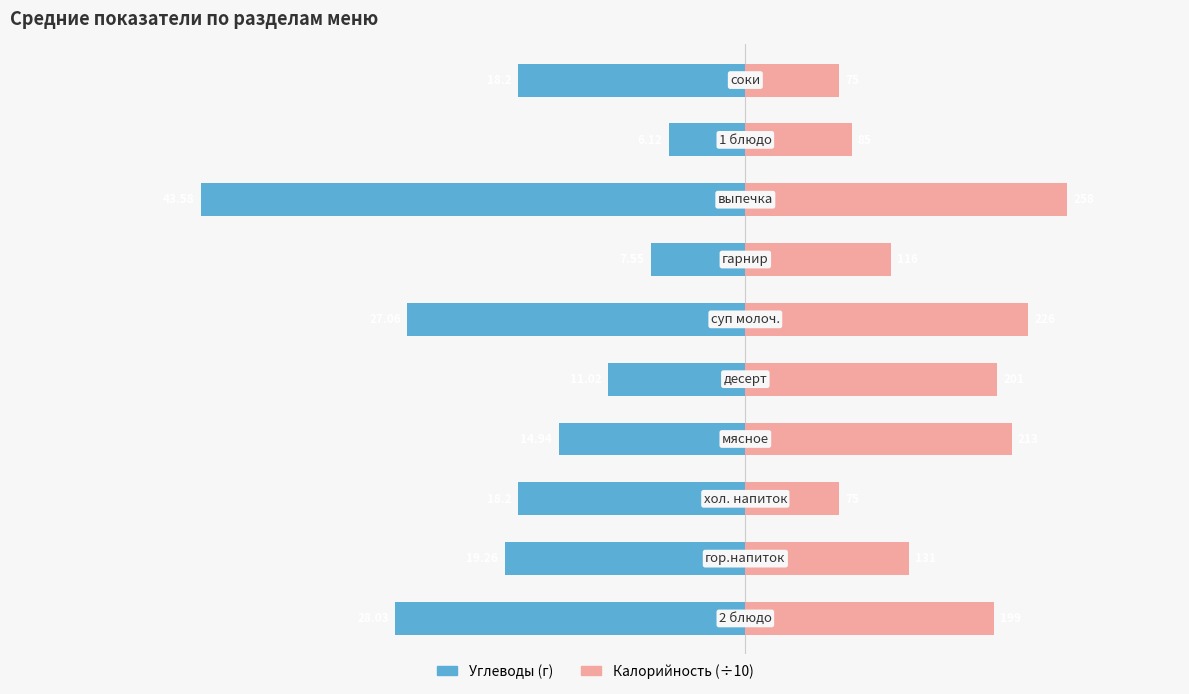

Rank the series by their average value, from highest to lowest.

Калорийность (÷10), Углеводы (г)